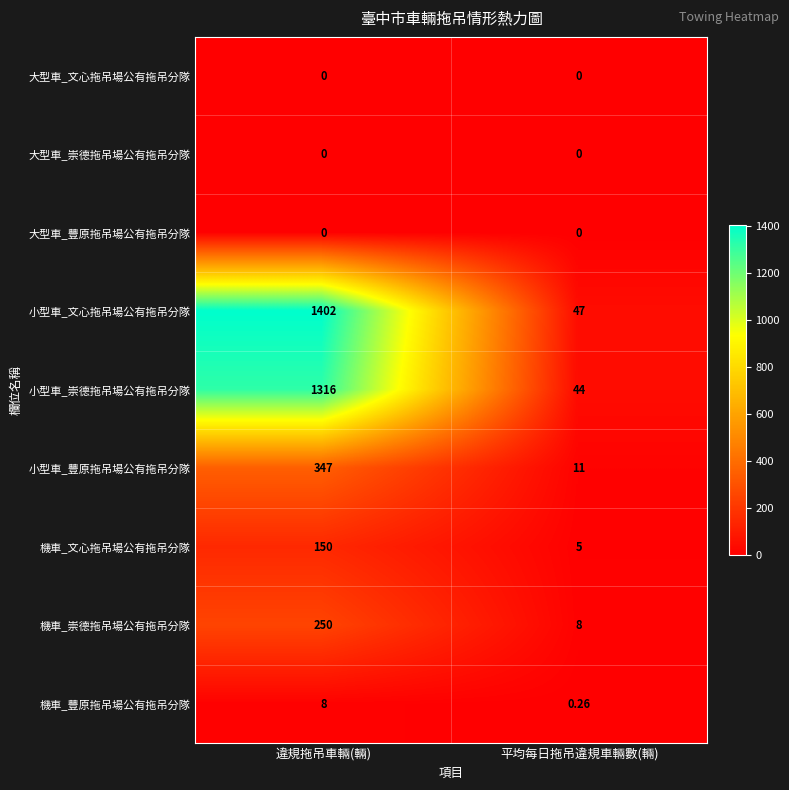

Rank the categories by 機車_崇德拖吊場公有拖吊分隊 value from lowest to highest.

平均每日拖吊違規車輛數(輛), 違規拖吊車輛(輛)